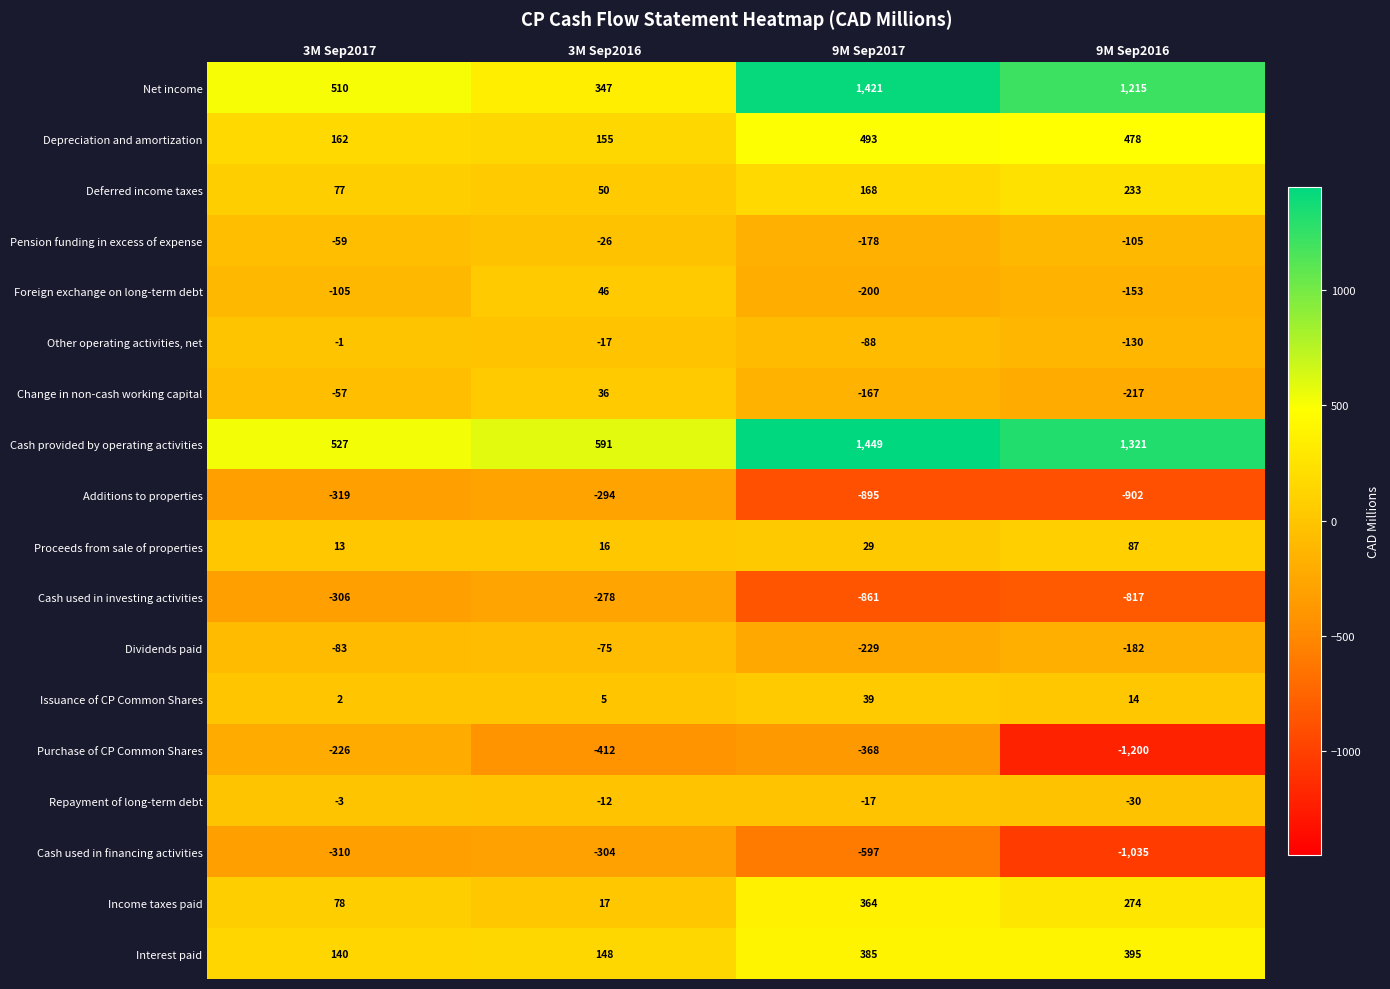

Which series has the largest range (max minus min)?

Net income